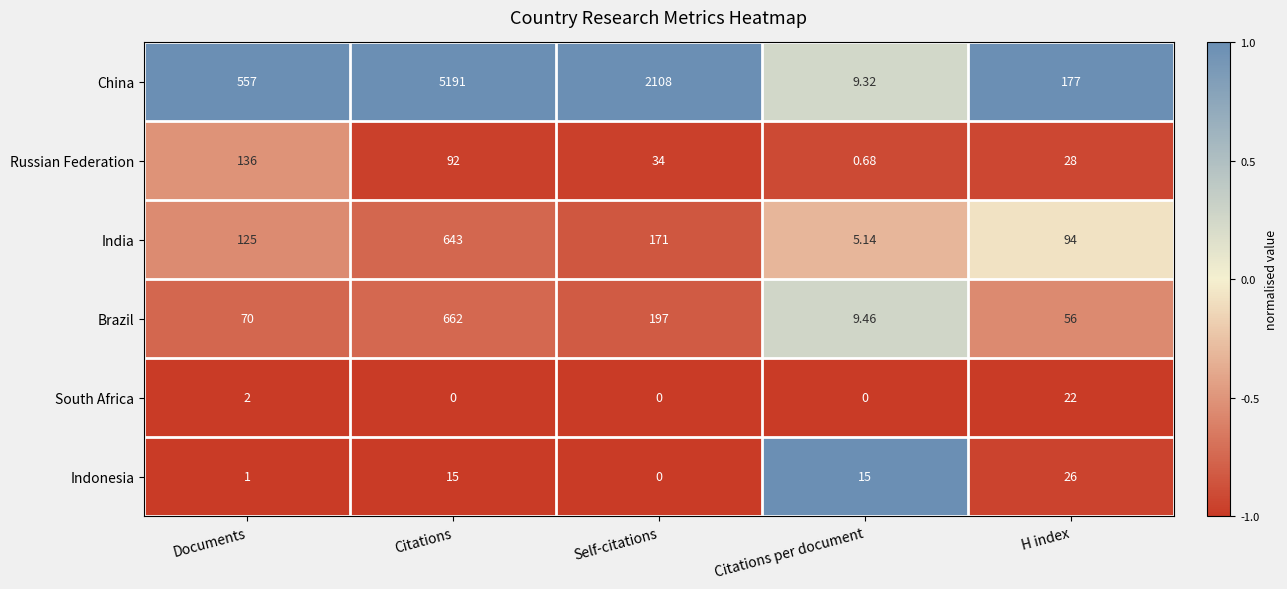

Where does the Russian Federation series first go above 34?

Documents